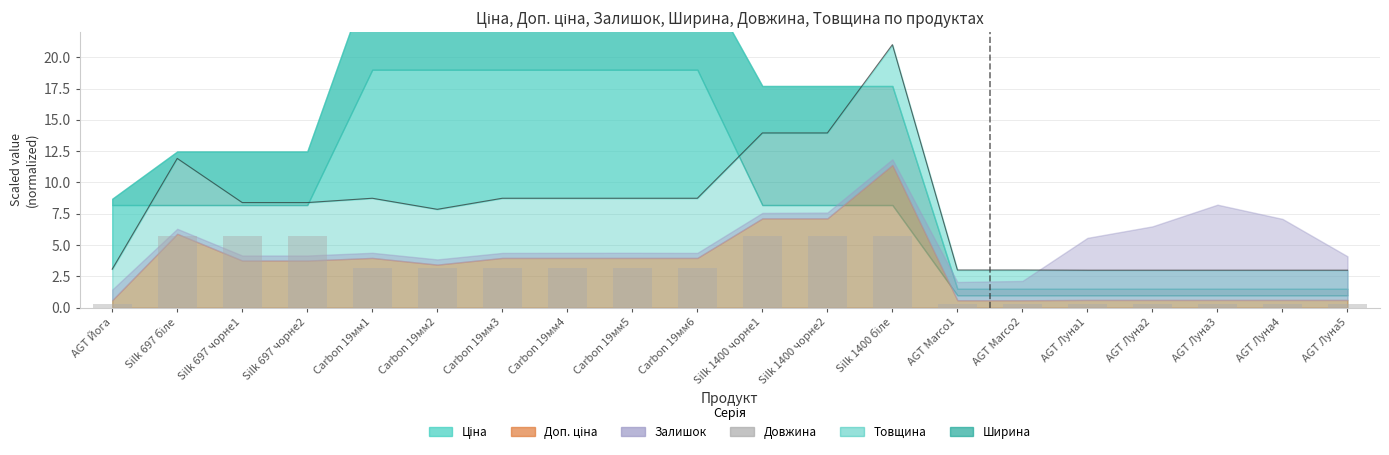

Reading right to left, what are all the values shown in this chart?

0.3	0.3	0.3	0.3	0.3	0.3	0.3	5.7	5.7	5.7	3.2	3.2	3.2	3.2	3.2	3.2	5.7	5.7	5.7	0.3